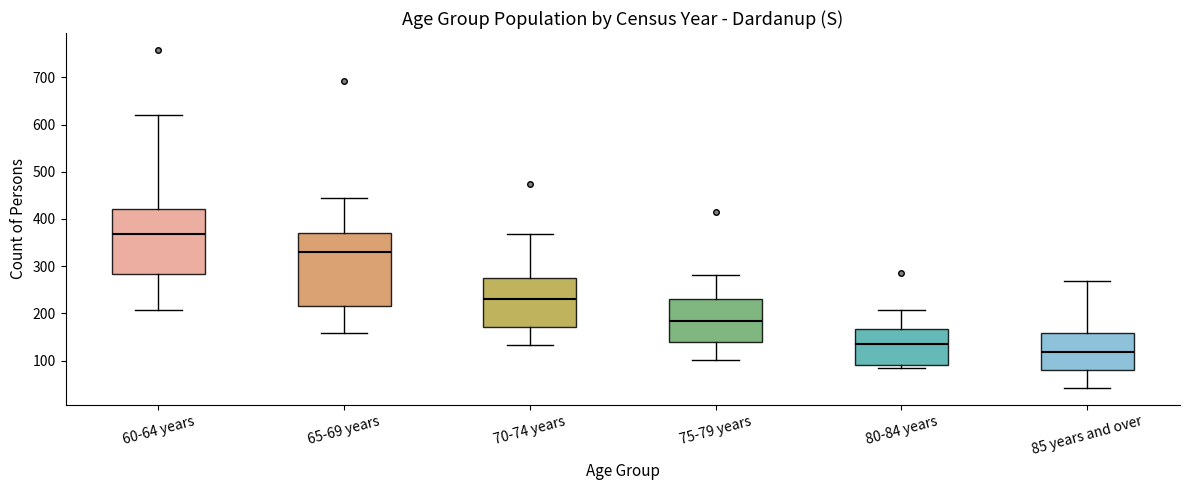

Reading left to right, read every box against the y-axis: the position of its median line, the range the box covers, and the ends of its whiskers. The values are not printed on the chart, so give them approximately, as read against the axis.

60-64 years: median 370, box 280 to 420, whiskers 210 to 620
65-69 years: median 330, box 220 to 370, whiskers 160 to 450
70-74 years: median 230, box 170 to 270, whiskers 130 to 370
75-79 years: median 180, box 140 to 230, whiskers 100 to 280
80-84 years: median 140, box 90 to 170, whiskers 80 to 210
85 years and over: median 120, box 80 to 160, whiskers 40 to 270